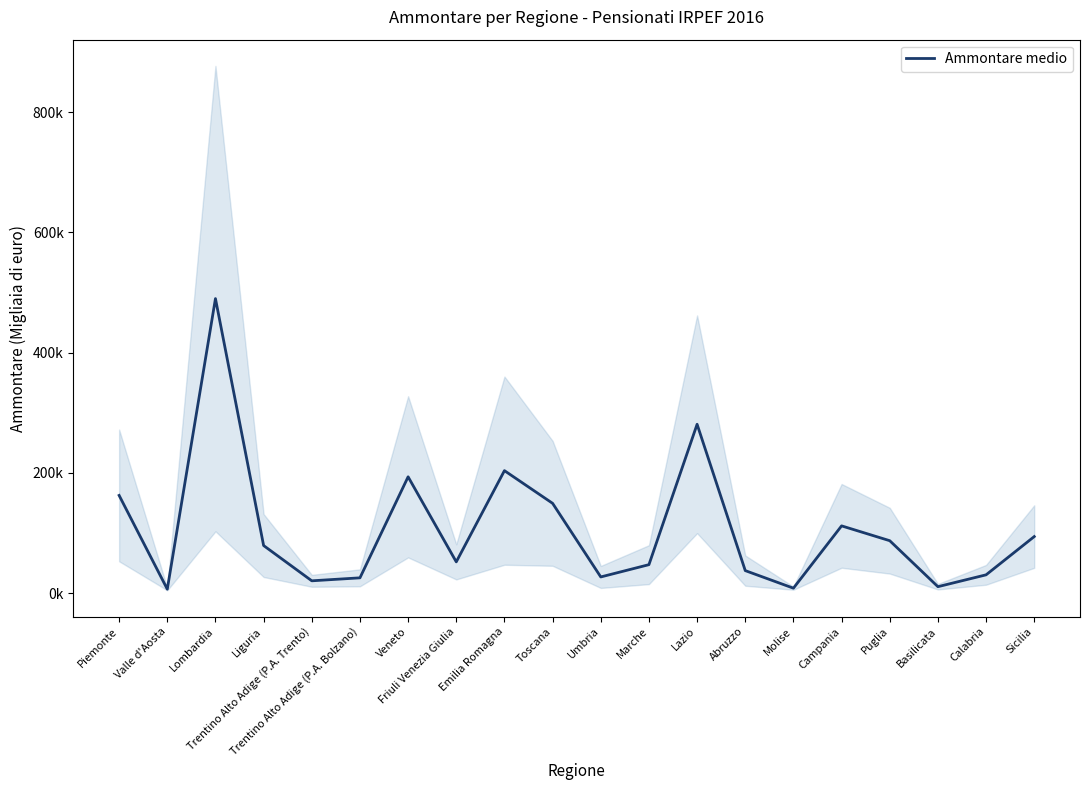

Where does the data first go above 79162?

Piemonte